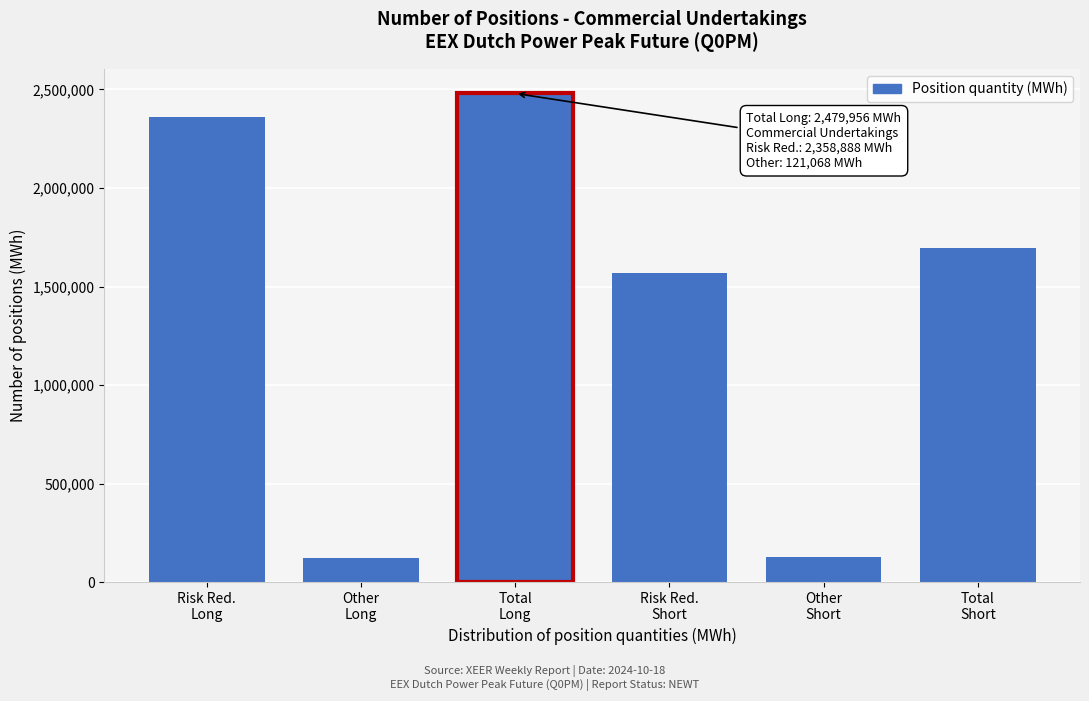

What is the sum of all values?

8355192